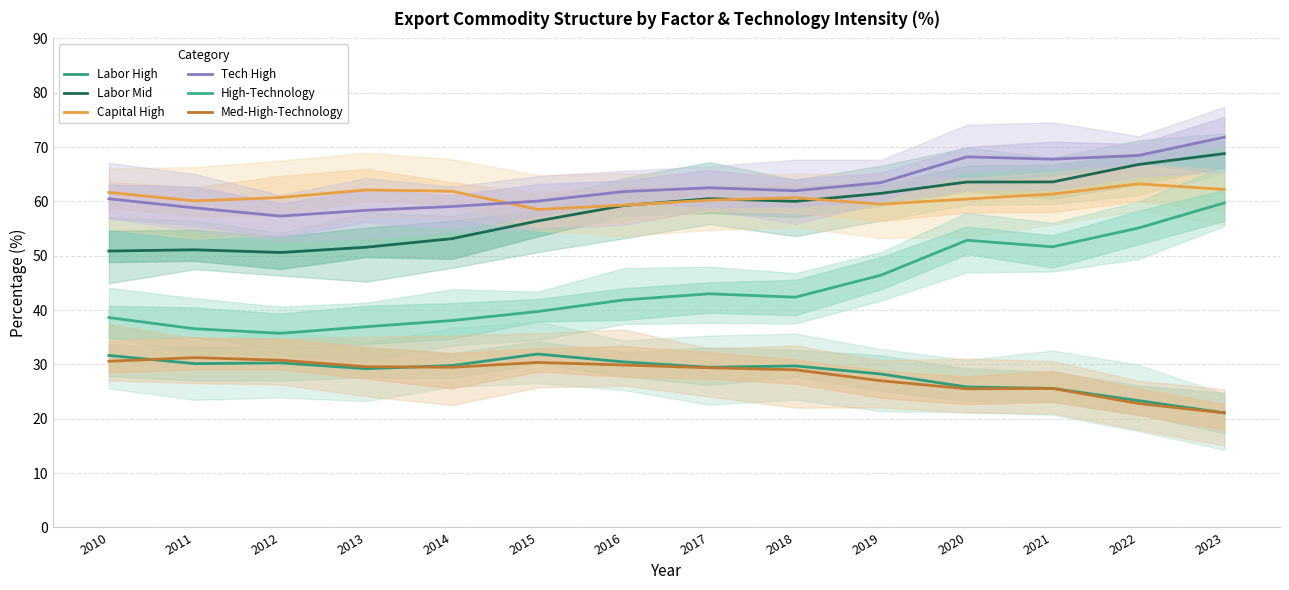

What is the value of the Capital High point at the 6th from the left?

58.5